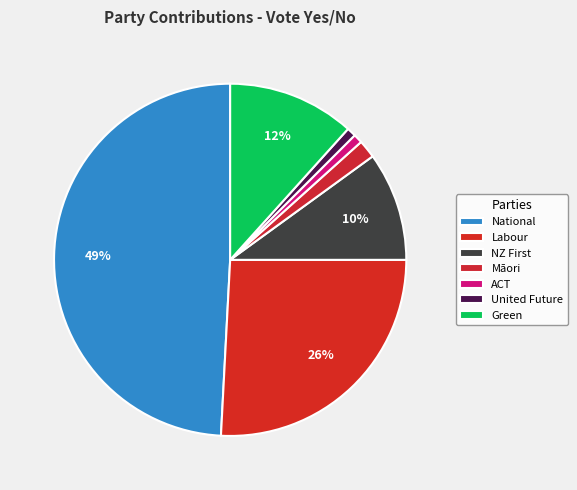

How many slices are in this pie chart?

7